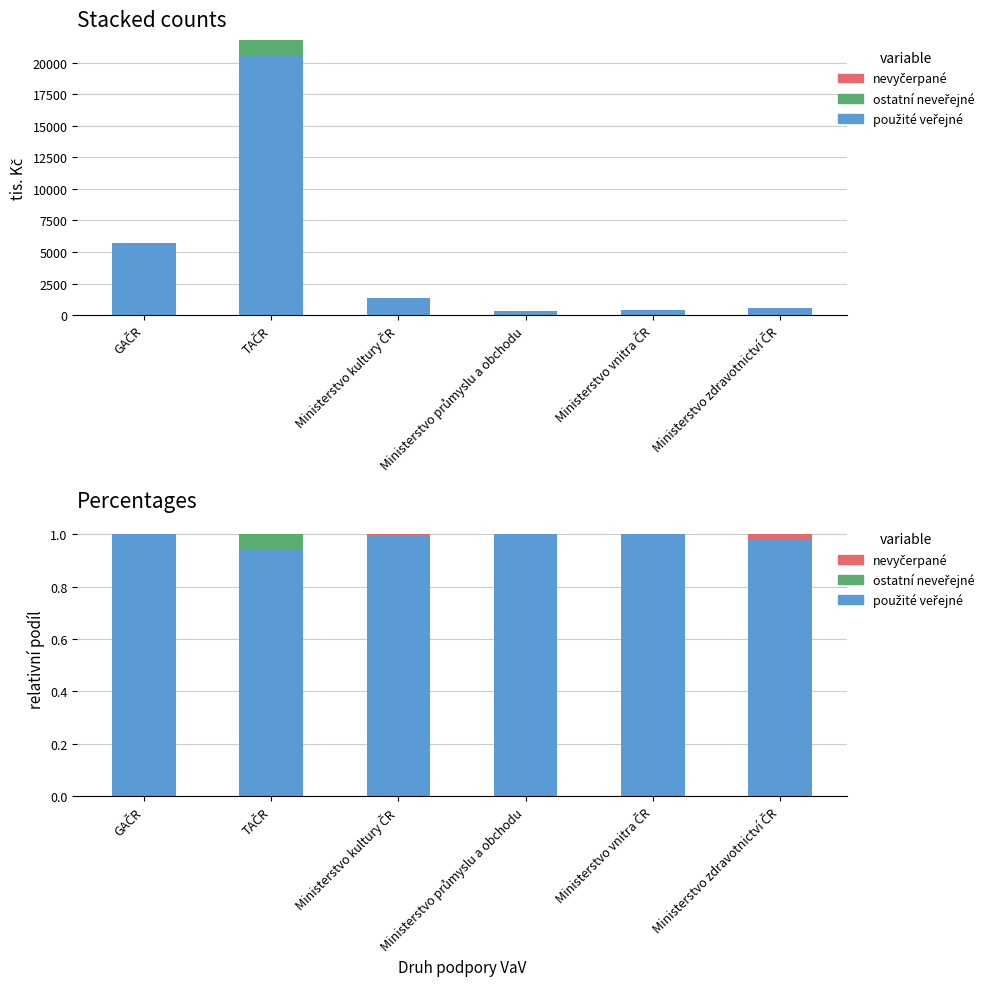

True or false: ostatní neveřejné has a value of 0.0 at Ministerstvo kultury ČR.

True